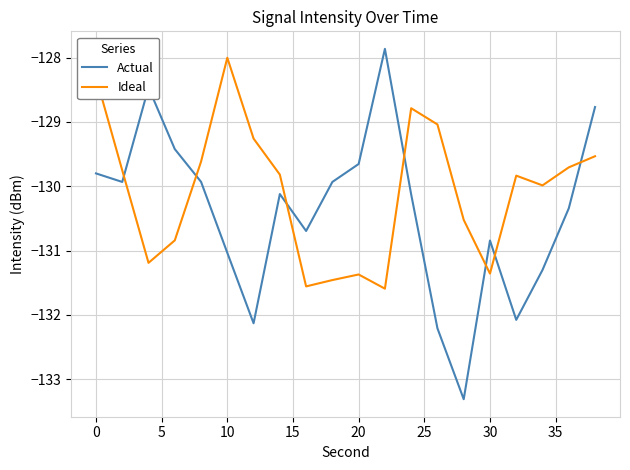

True or false: Actual and Ideal cross at least once.

True